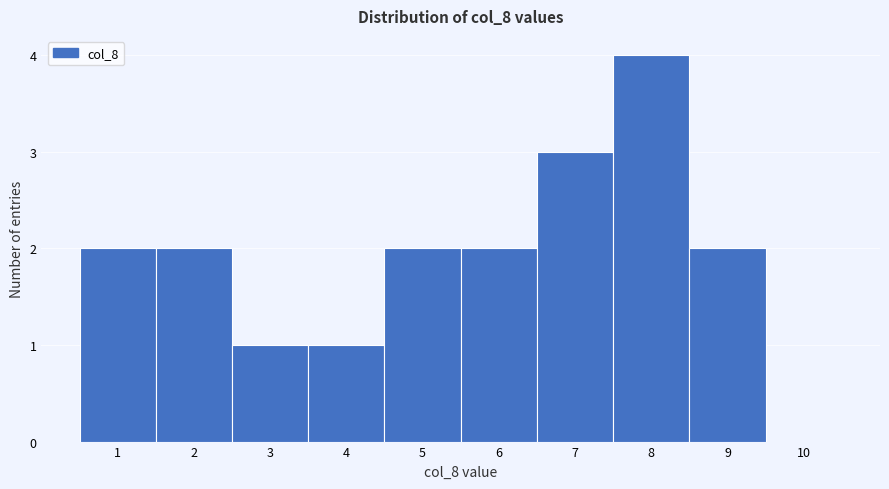

Reading left to right, list every bar in this chart as the range it spans on the x-axis followed by its height. The values are not printed on the chart, so give them approximately, as read against the axis.

0.5 to 1.5: 2
1.5 to 2.5: 2
2.5 to 3.5: 1
3.5 to 4.5: 1
4.5 to 5.5: 2
5.5 to 6.5: 2
6.5 to 7.5: 3
7.5 to 8.5: 4
8.5 to 9.5: 2
9.5 to 10.5: 0